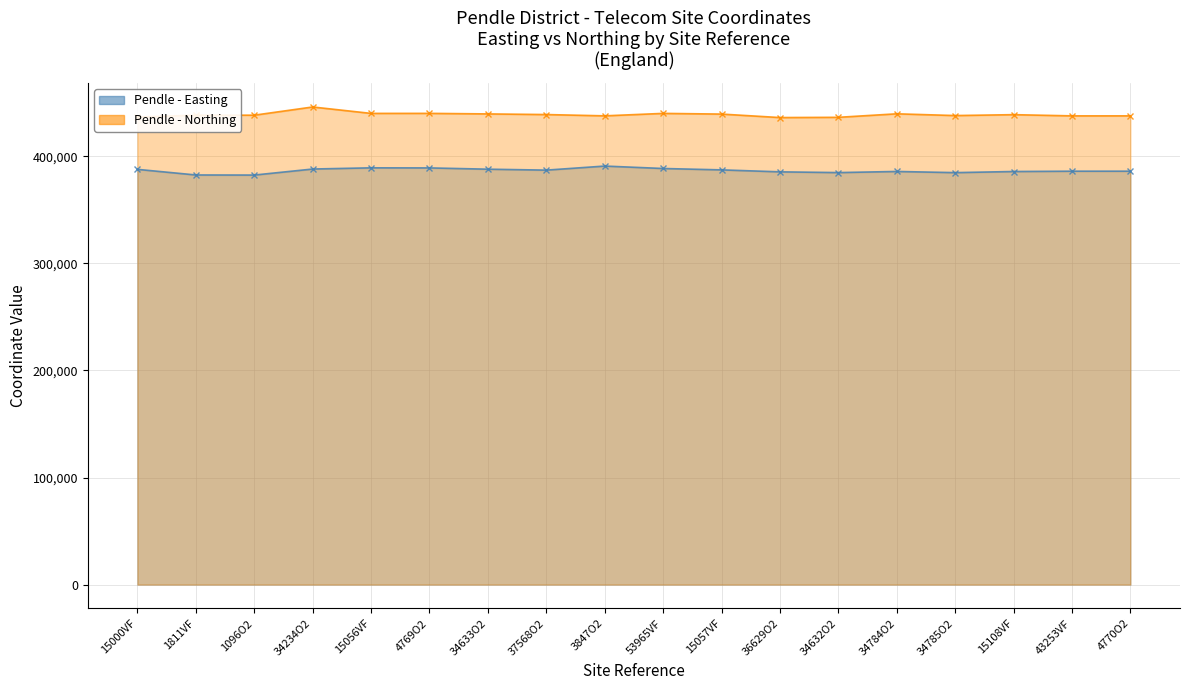

Rank the series by their average value, from lowest to highest.

Easting, Northing